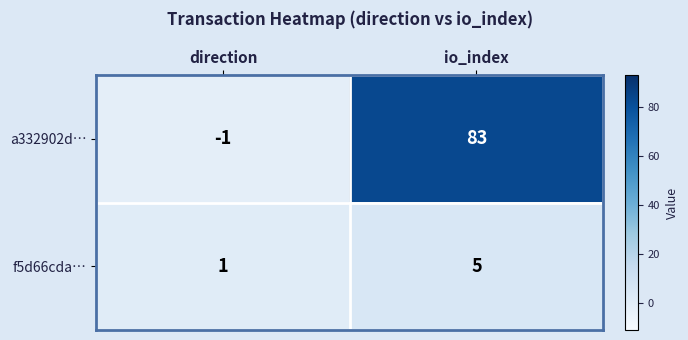

Which series has the largest total across all categories?

a332902d…